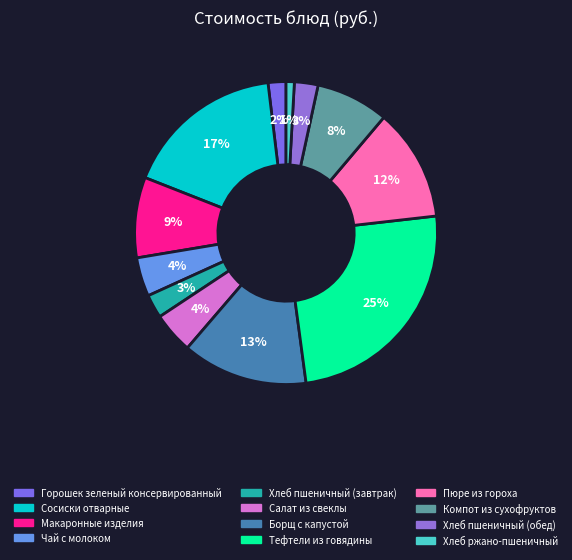

Which category has the smallest portion of the pie?

Хлеб ржано-пшеничный